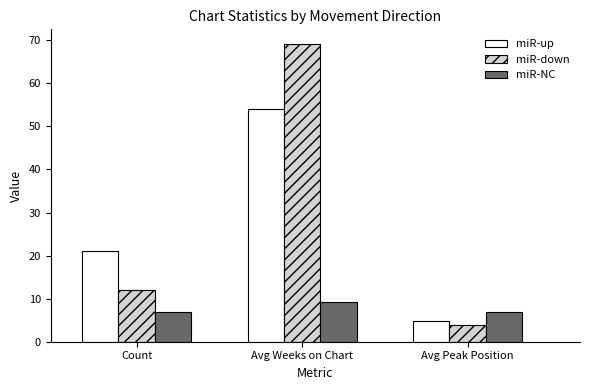

Read the miR-down value at Avg Weeks on Chart.

69.1